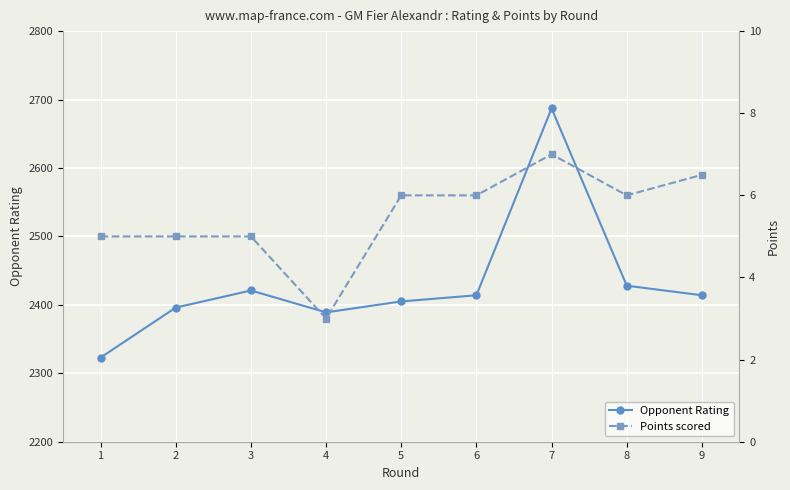

What is the sum of all Points scored values?

49.5